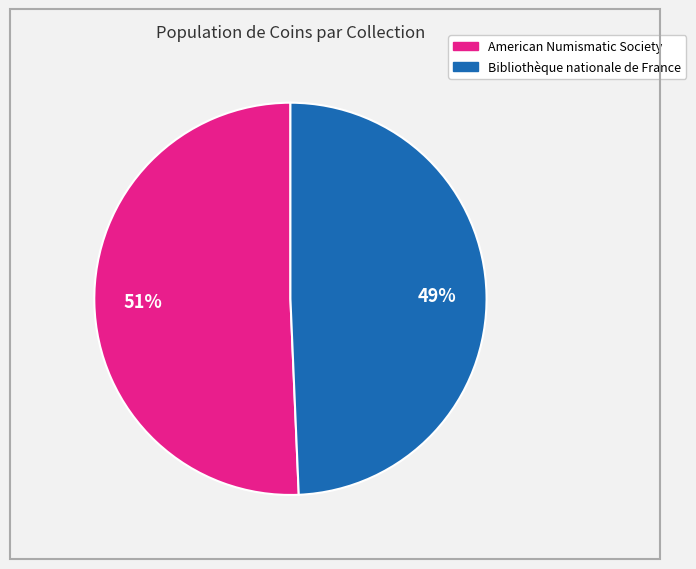

What is the smallest slice in the pie chart?

Bibliothèque nationale de France